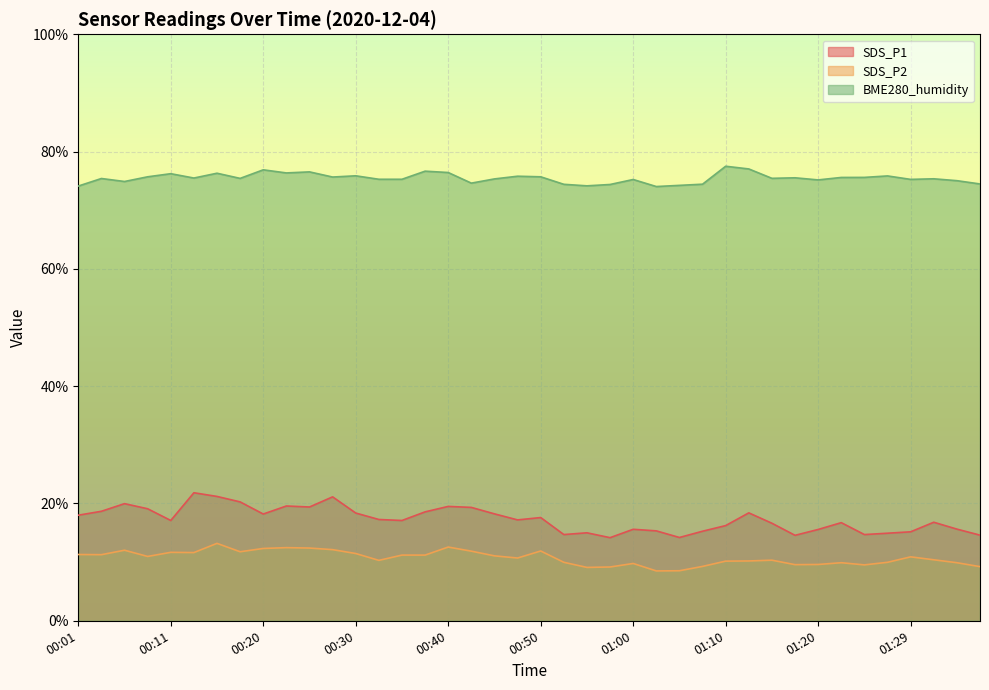

At which label is SDS_P2 closest to 10?

00:52